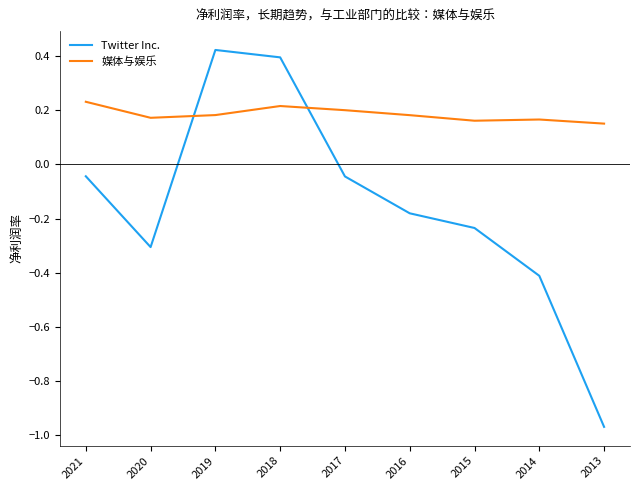

Which category has the highest value across all series?

2019